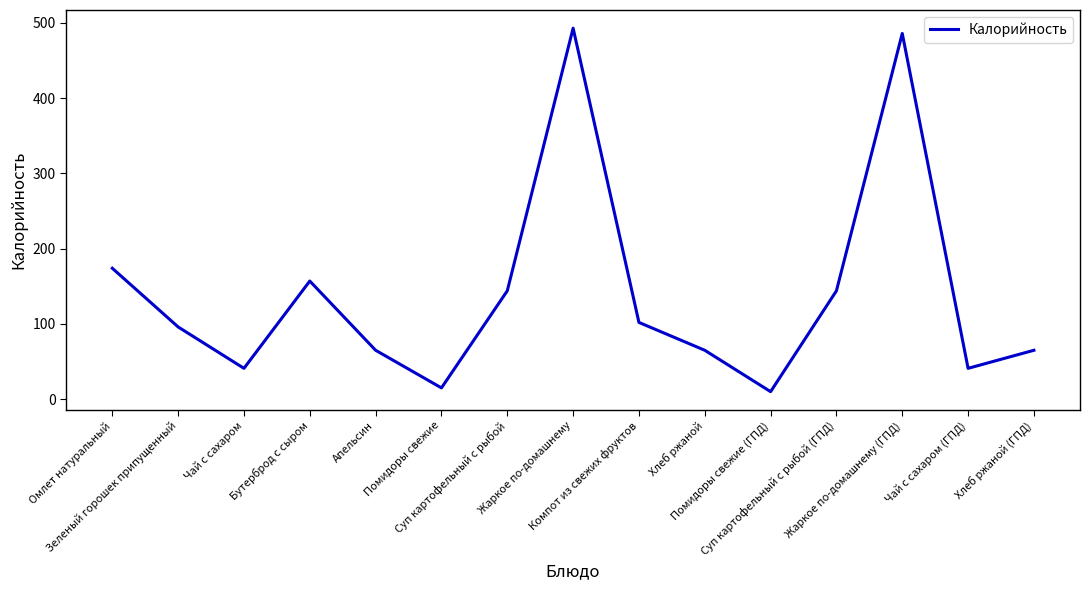

What is the difference between the maximum and minimum values?

483